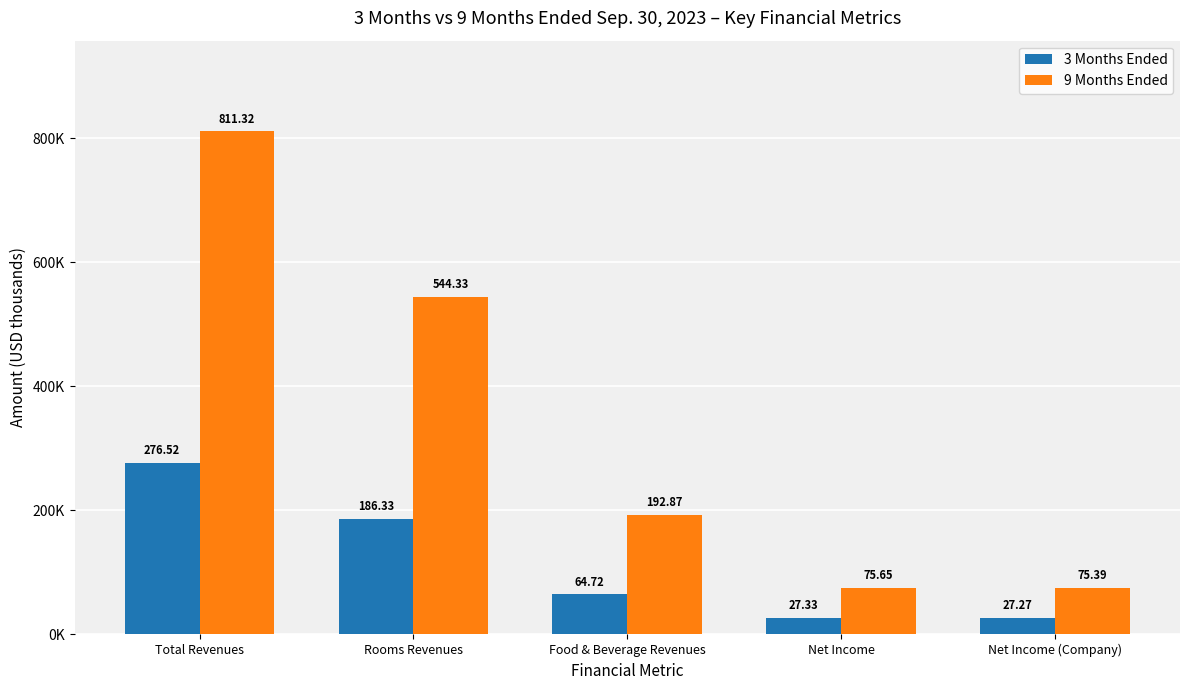

The value of 3 Months Ended at Food & Beverage Revenues is 110272. True or false?

False